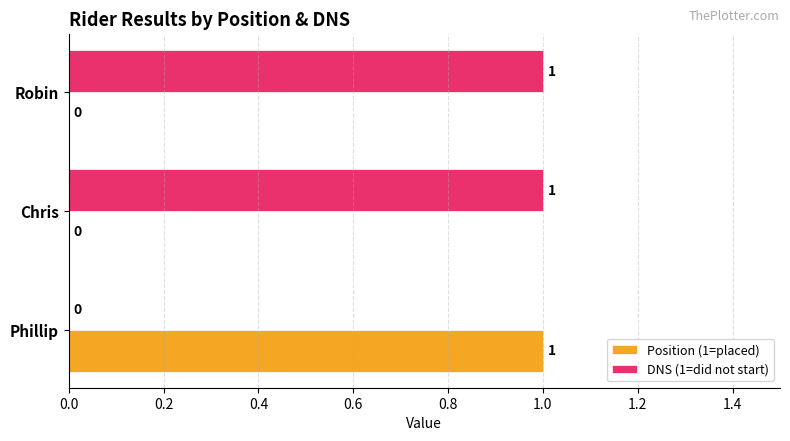

Is the value of Position (1=placed) at Chris greater than the value of DNS (1=did not start) at Chris?

No